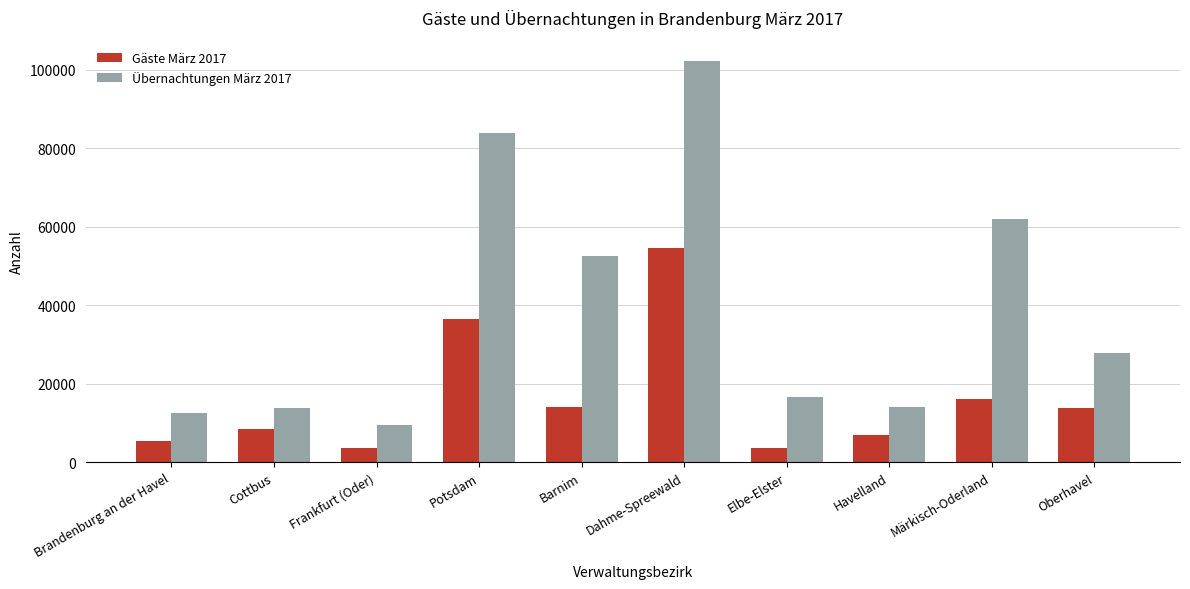

Read the Übernachtungen März 2017 value at Elbe-Elster.

16745